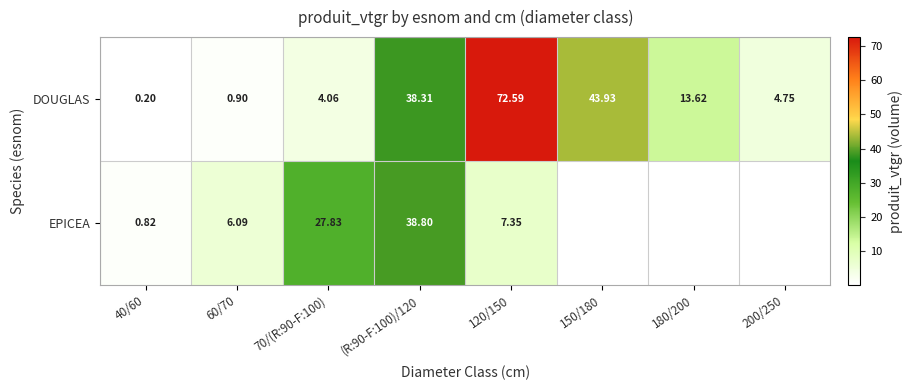

Which category has the highest value across all series?

120/150